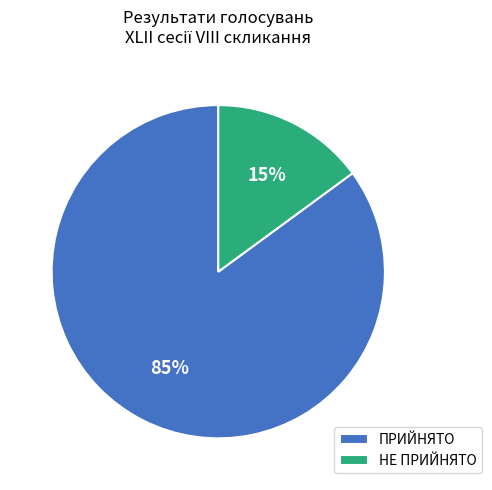

Is the sum of ПРИЙНЯТО and НЕ ПРИЙНЯТО greater than half?

Yes